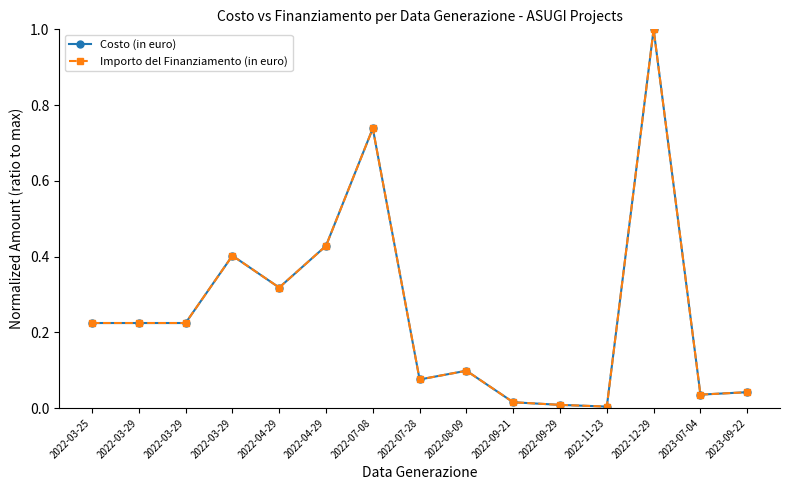

In Importo del Finanziamento (in euro), how many points are higher than both neighbors (excluding endpoints)?

4